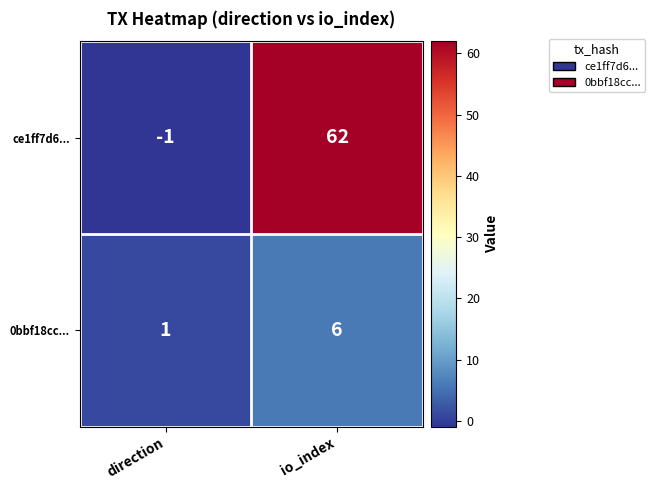

What is the difference between the maximum and minimum values in the ce1ff7d6... series?

63